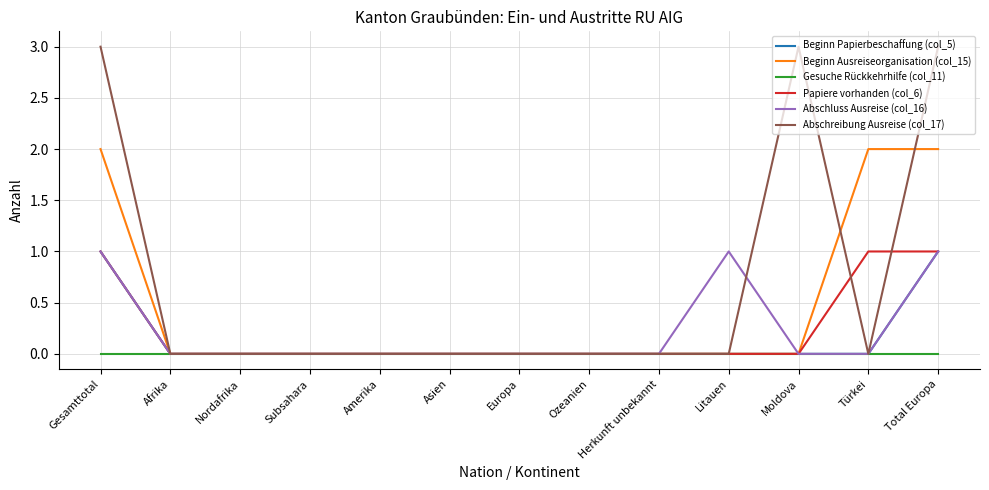

Which series changed the most between Gesamttotal and Moldova?

Beginn Ausreiseorganisation (col_15)